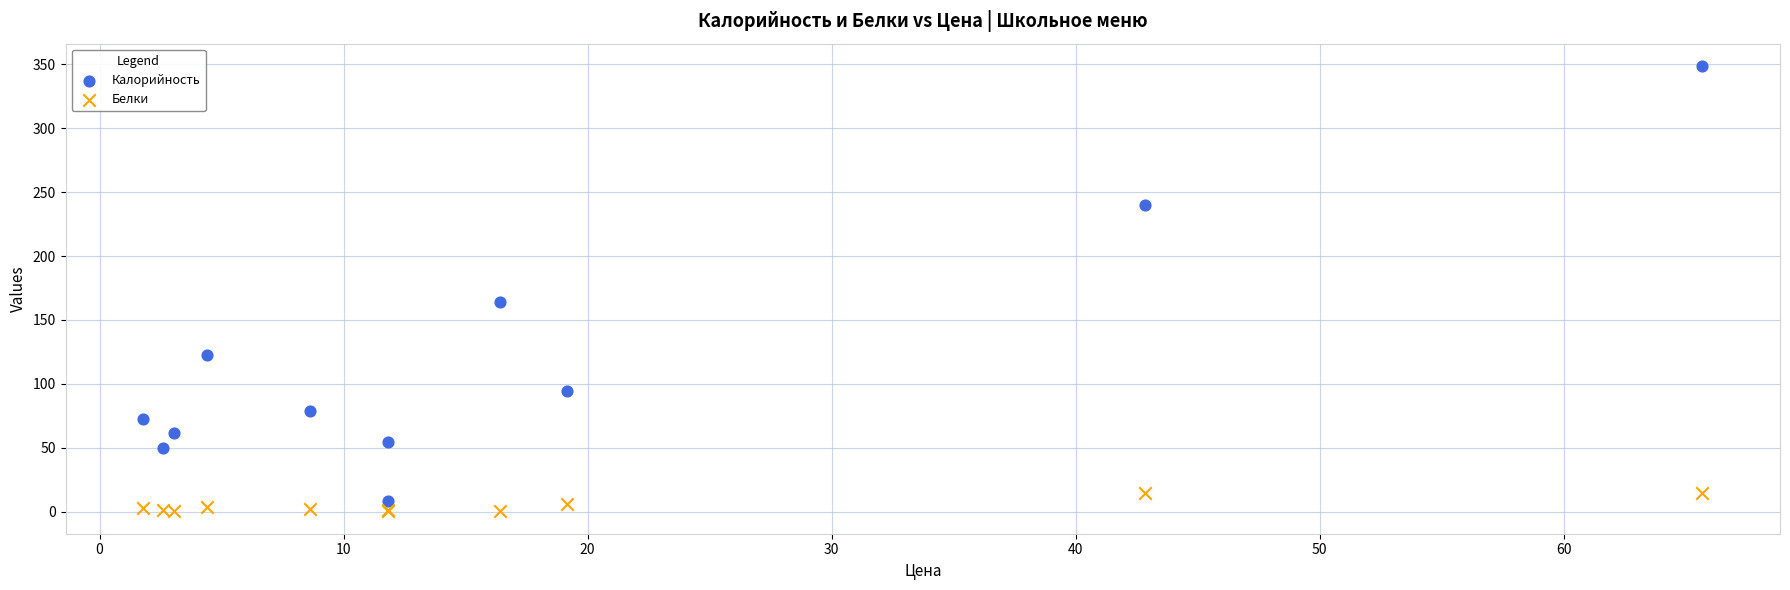

What is the X range (max minus min) for the scatter plot?

63.9